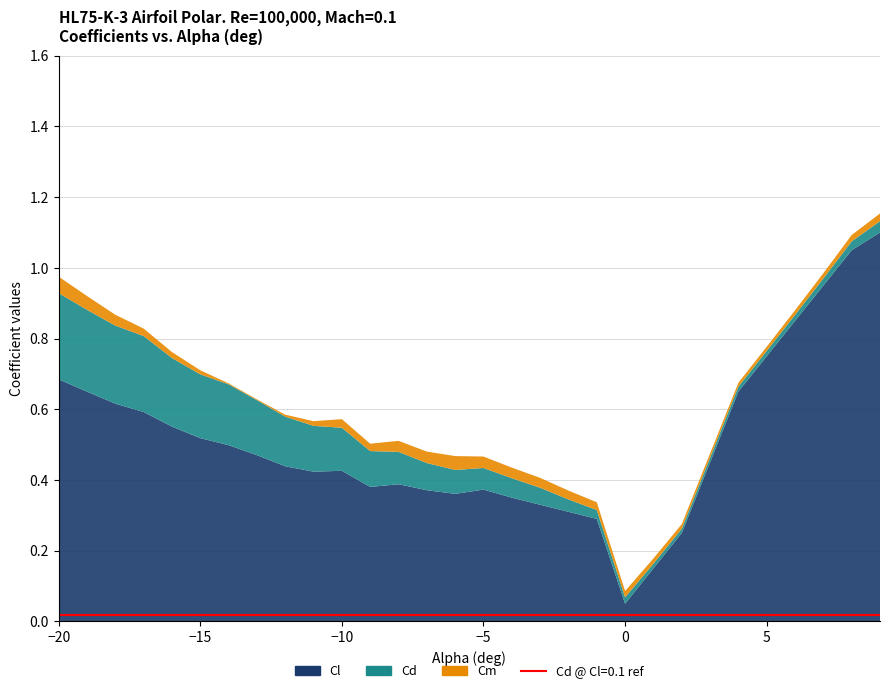

Reading right to left, list all the values displayed in this chart.

Cl: 1.1	1.1	0.9	0.8	0.8	0.7	0.5	0.2	0.1	0.1	0.3	0.3	0.3	0.3	0.4	0.4	0.4	0.4	0.4	0.4	0.4	0.4	0.5	0.5	0.5	0.6	0.6	0.6	0.6	0.7
Cd: 0.0	0.0	0.0	0.0	0.0	0.0	0.0	0.0	0.0	0.0	0.0	0.0	0.0	0.1	0.1	0.1	0.1	0.1	0.1	0.1	0.1	0.1	0.2	0.2	0.2	0.2	0.2	0.2	0.2	0.2
Cm: 0.0	0.0	0.0	0.0	0.0	0.0	0.0	0.0	0.0	0.0	0.0	0.0	0.0	0.0	0.0	0.0	0.0	0.0	0.0	0.0	0.0	0.0	0.0	0.0	0.0	0.0	0.0	0.0	0.0	0.0